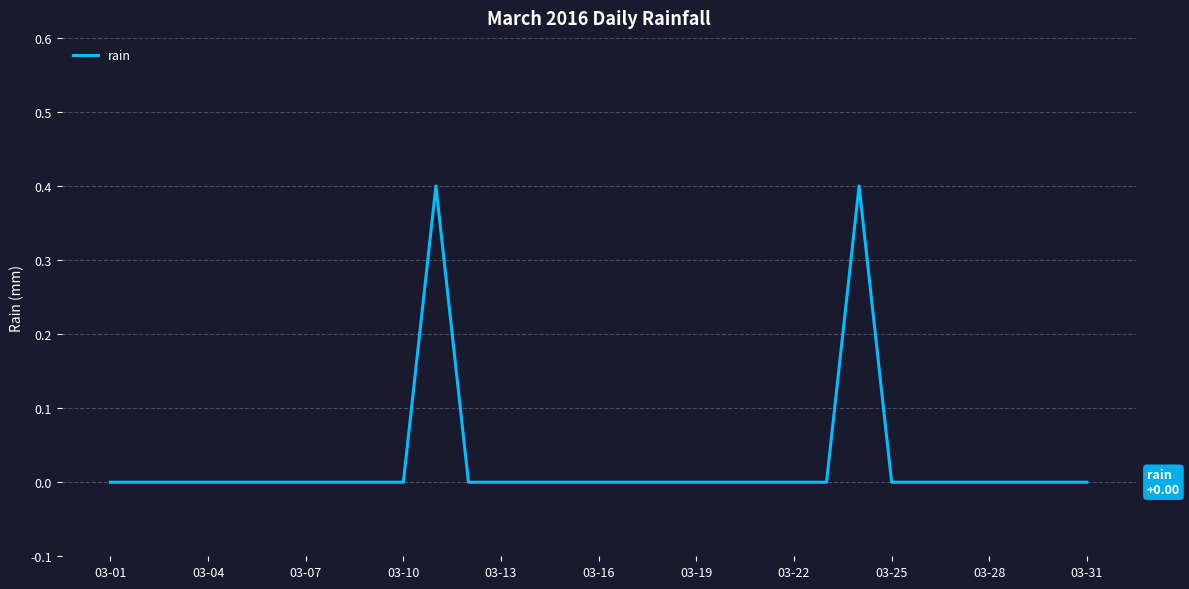

What is the difference between the maximum and minimum values?

0.4